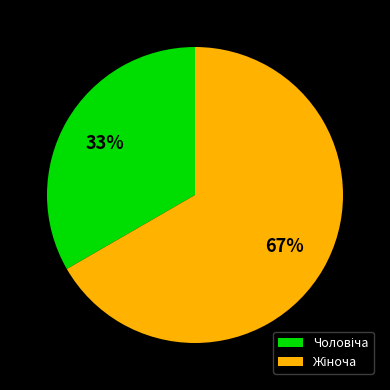

To the nearest percent, what is the average slice percentage?

50%